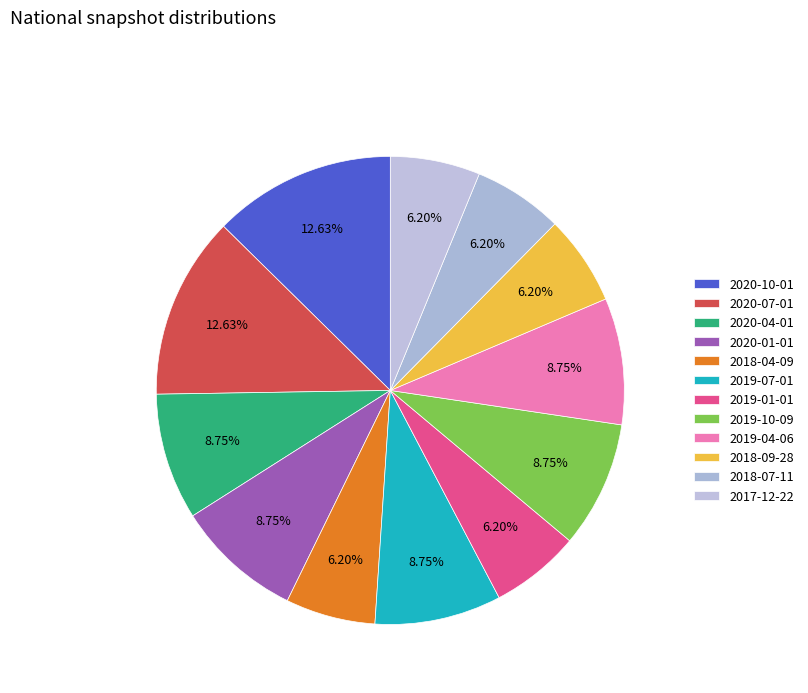

Count the number of slices in the pie.

12